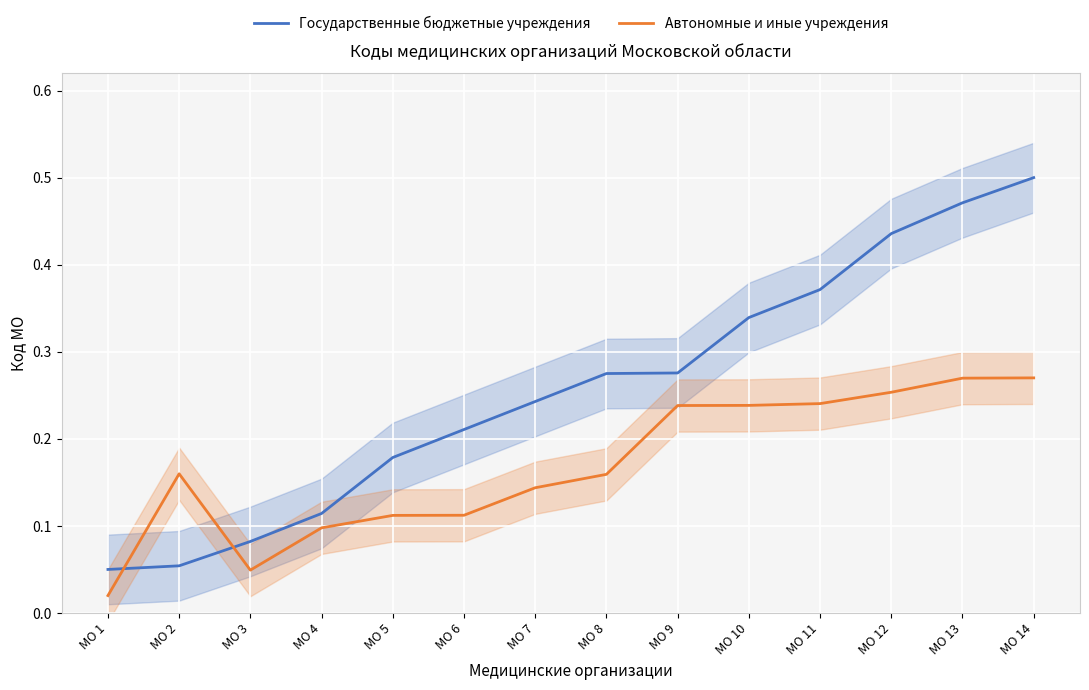

Which category has the highest value in the Государственные бюджетные учреждения series?

МО 14